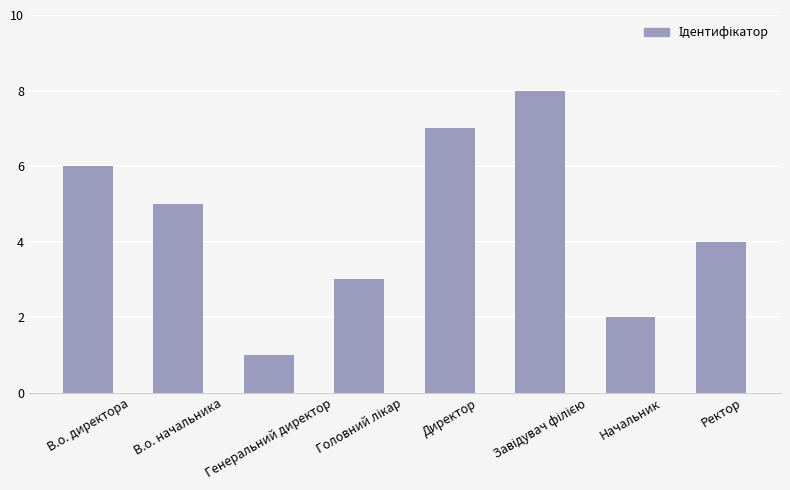

How many values are between 3 and 7?

5